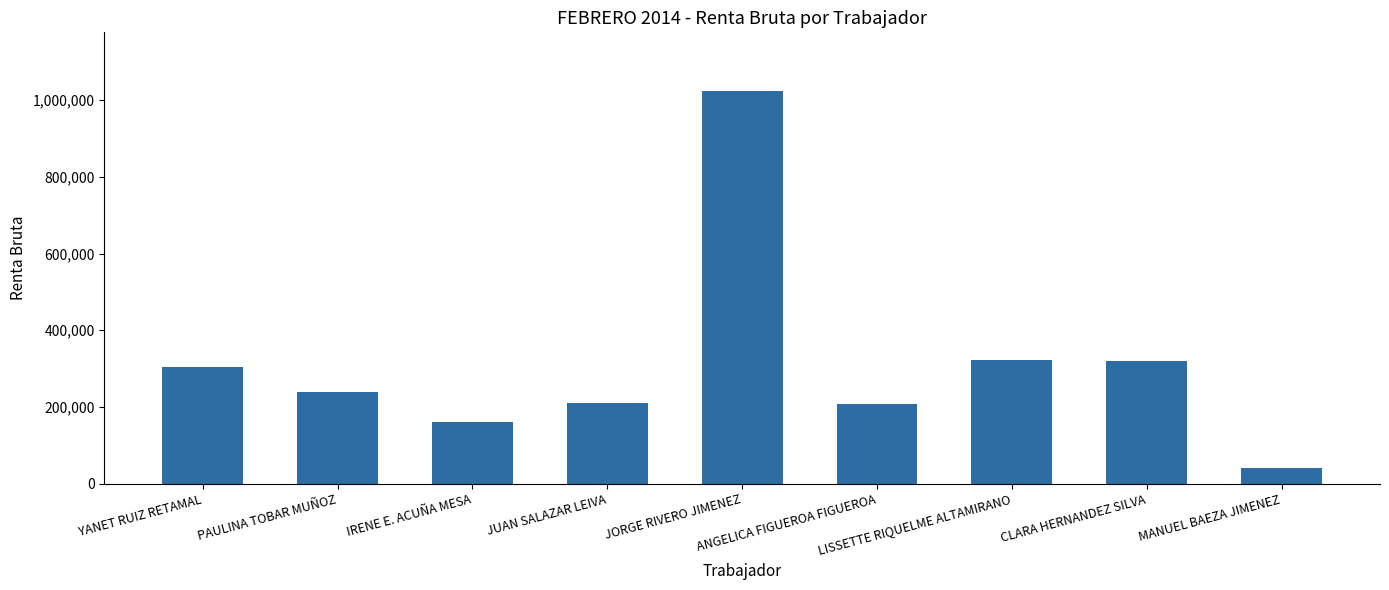

What is the sum of all values?

2827774